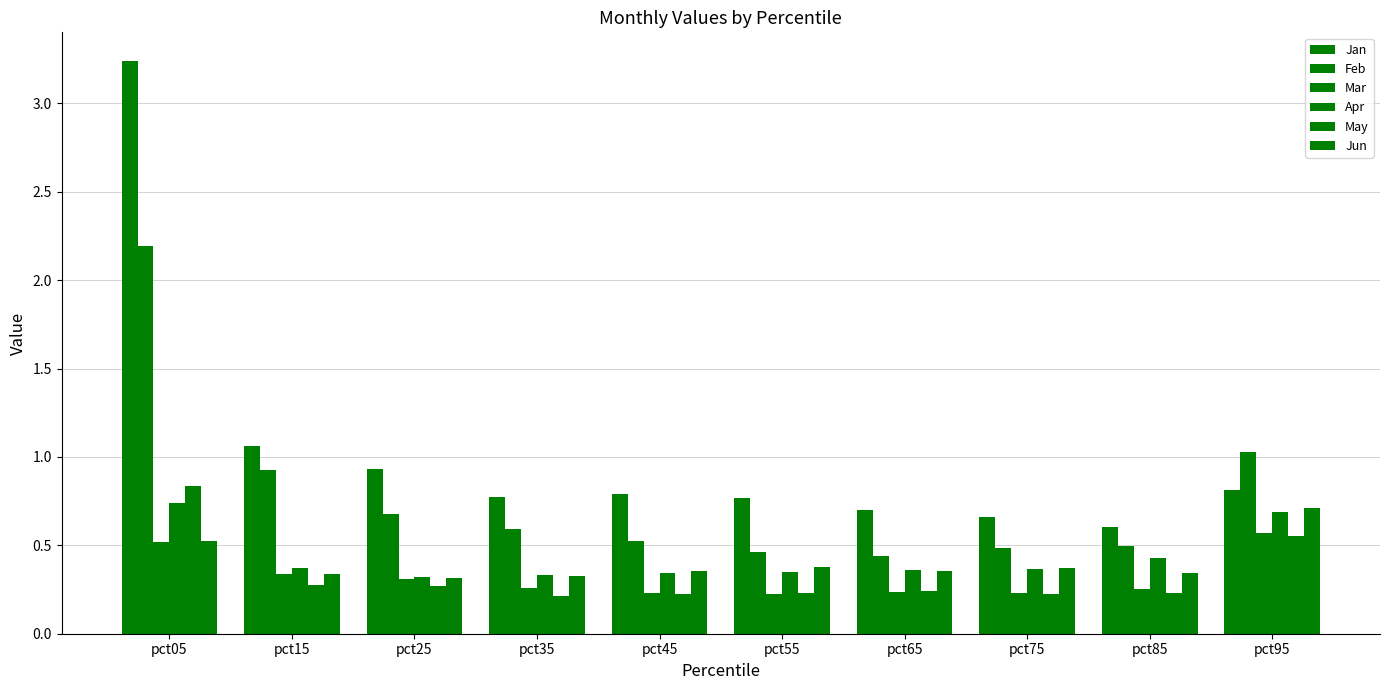

How many groups of bars are there?

10